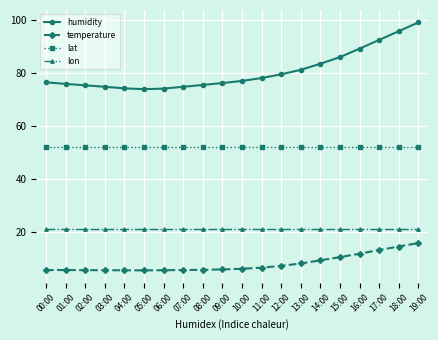

What is the spread (max minus min) of values at 00:00?

70.9